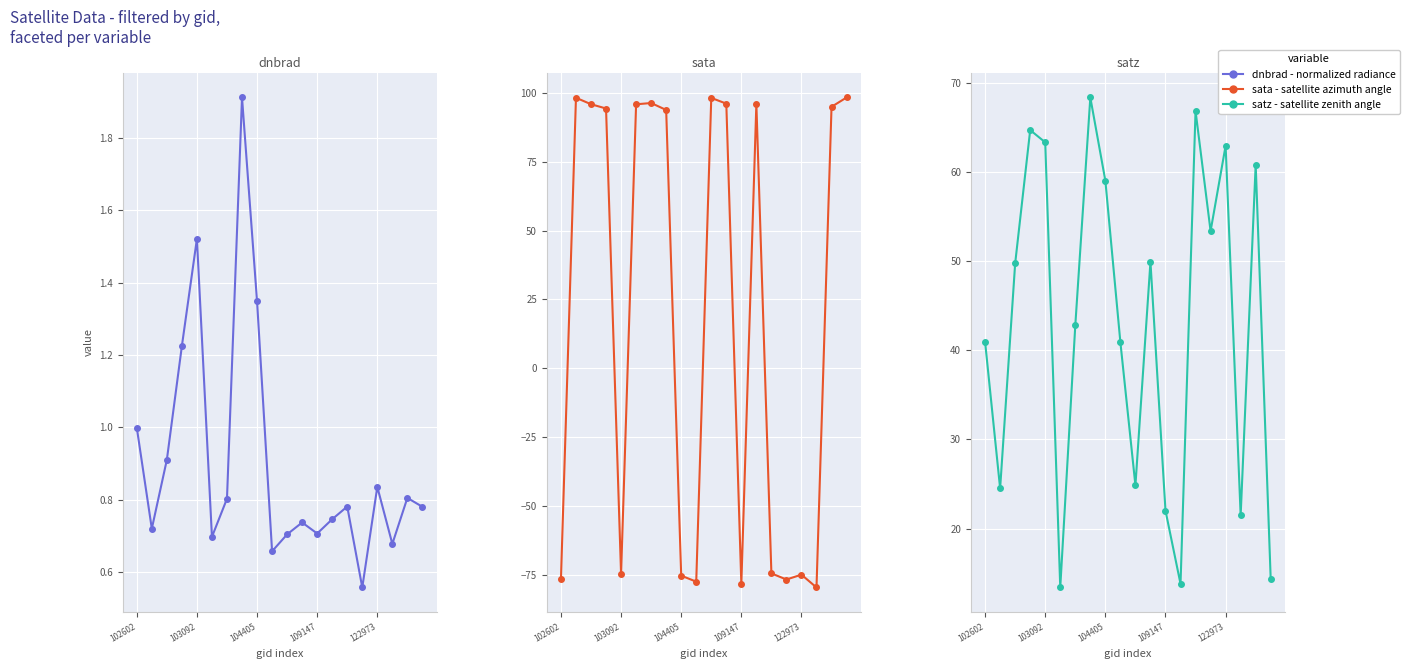

Between 6 and 14, which series saw the biggest shift?

sata - satellite azimuth angle